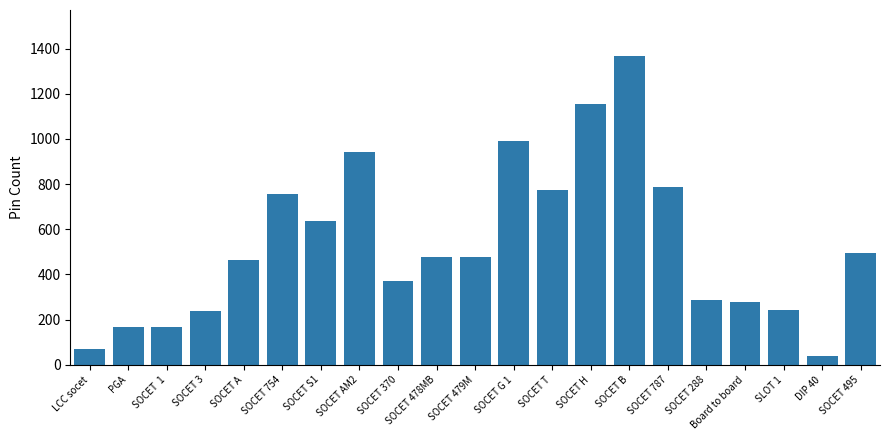

Read the value at SLOT 1, to the nearest 50.

250